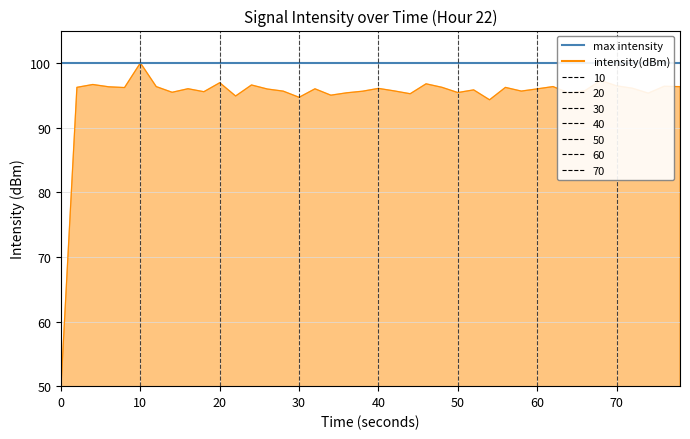

Reading left to right, transcribe all the data shown in this chart.

50.0	96.2	96.7	96.3	96.2	100.0	96.3	95.5	96.0	95.5	96.9	94.9	96.6	96.0	95.6	94.7	96.0	95.0	95.4	95.6	96.1	95.7	95.2	96.8	96.2	95.4	95.8	94.3	96.2	95.6	96.0	96.3	95.3	95.7	97.3	96.5	96.1	95.3	96.4	96.3